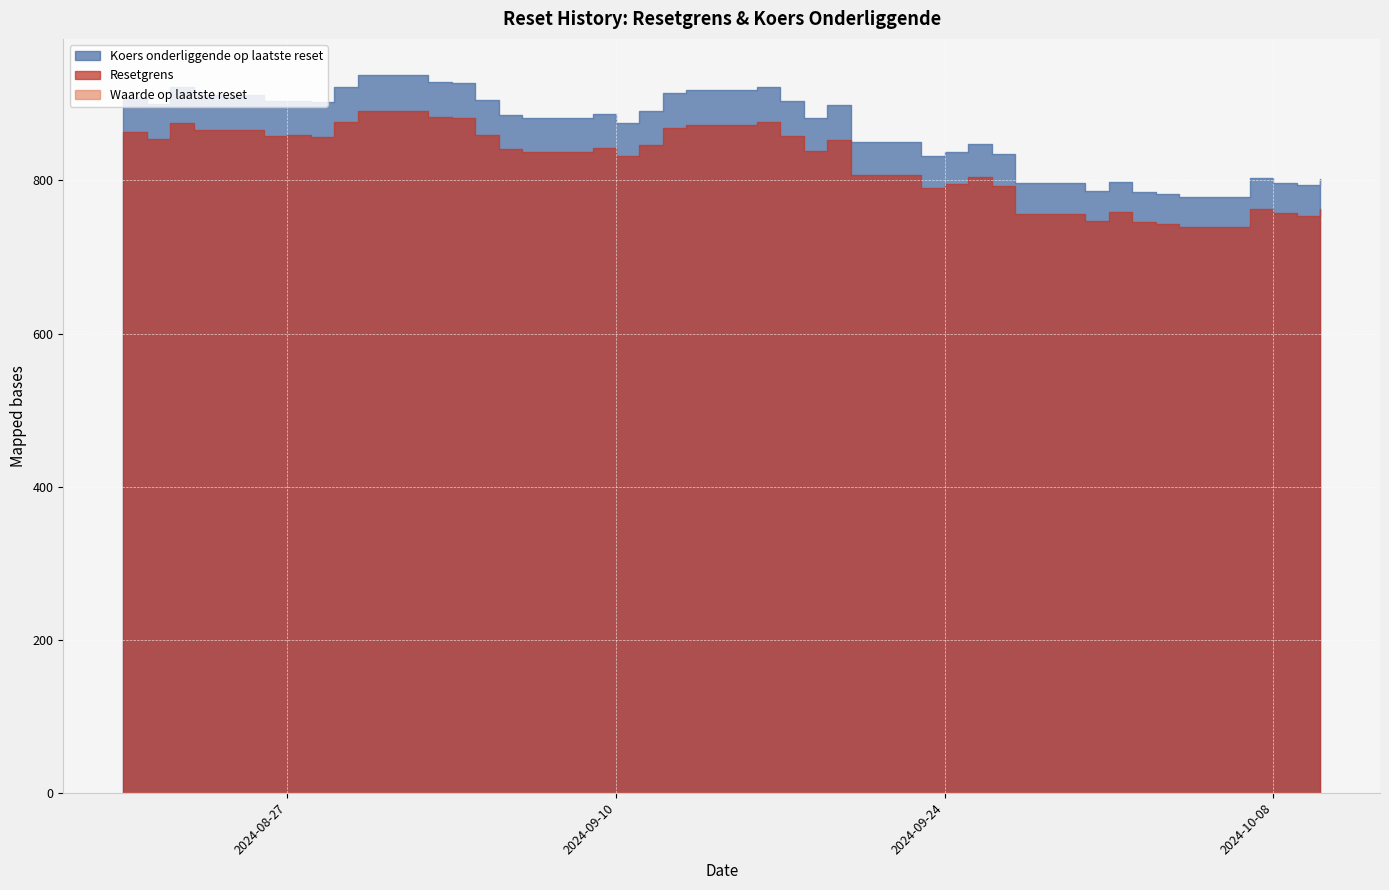

True or false: Koers onderliggende op laatste reset and Waarde op laatste reset intersect in this chart.

False